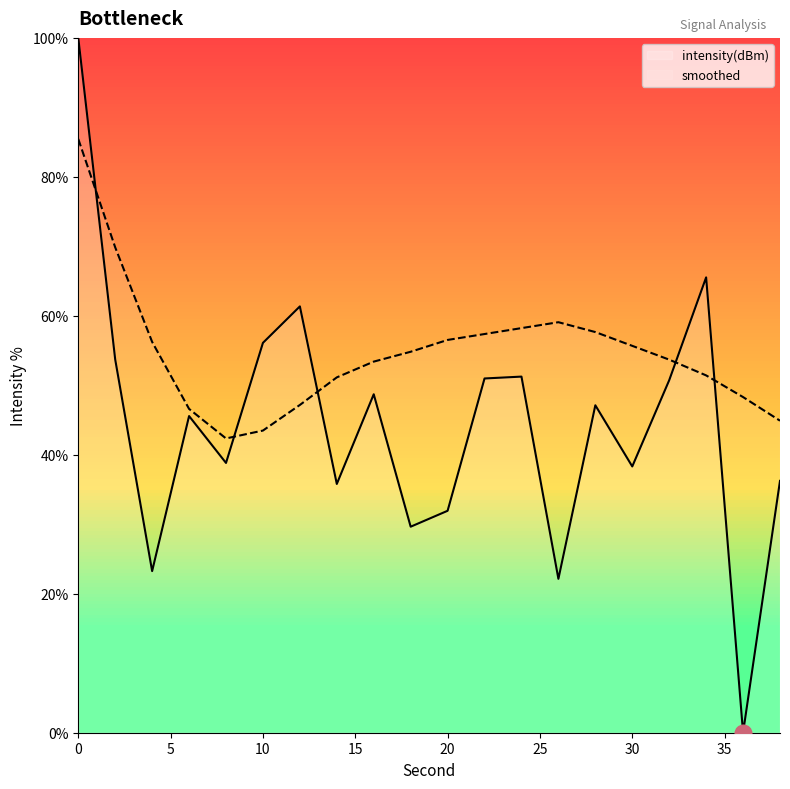

Does the chart display data point markers on the line(s)?

No